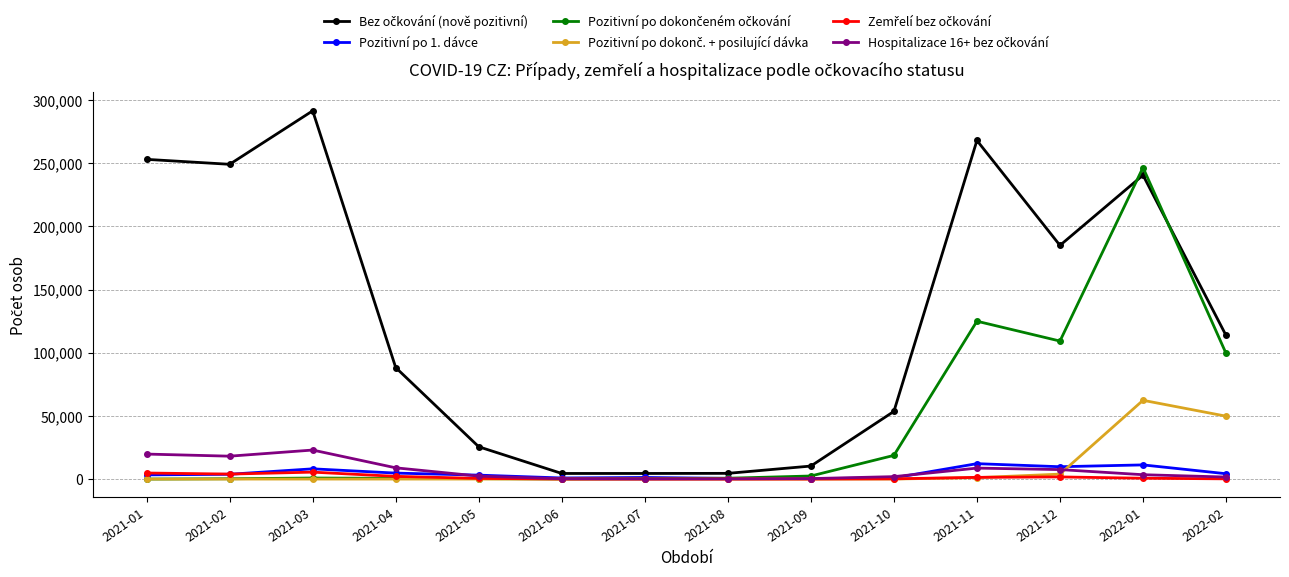

What is the label of the 3rd point from the right?

2021-12